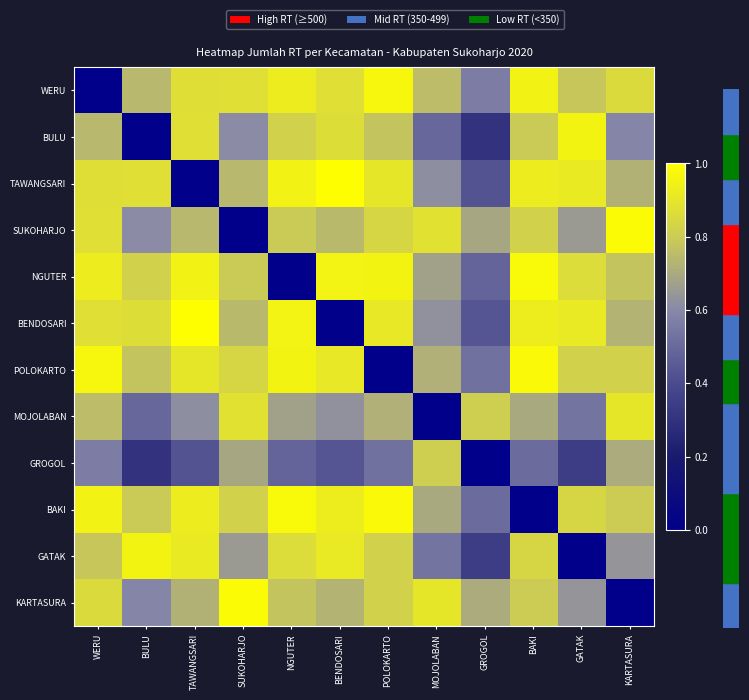

At which category does the chart reach its peak across all series?

BENDOSARI